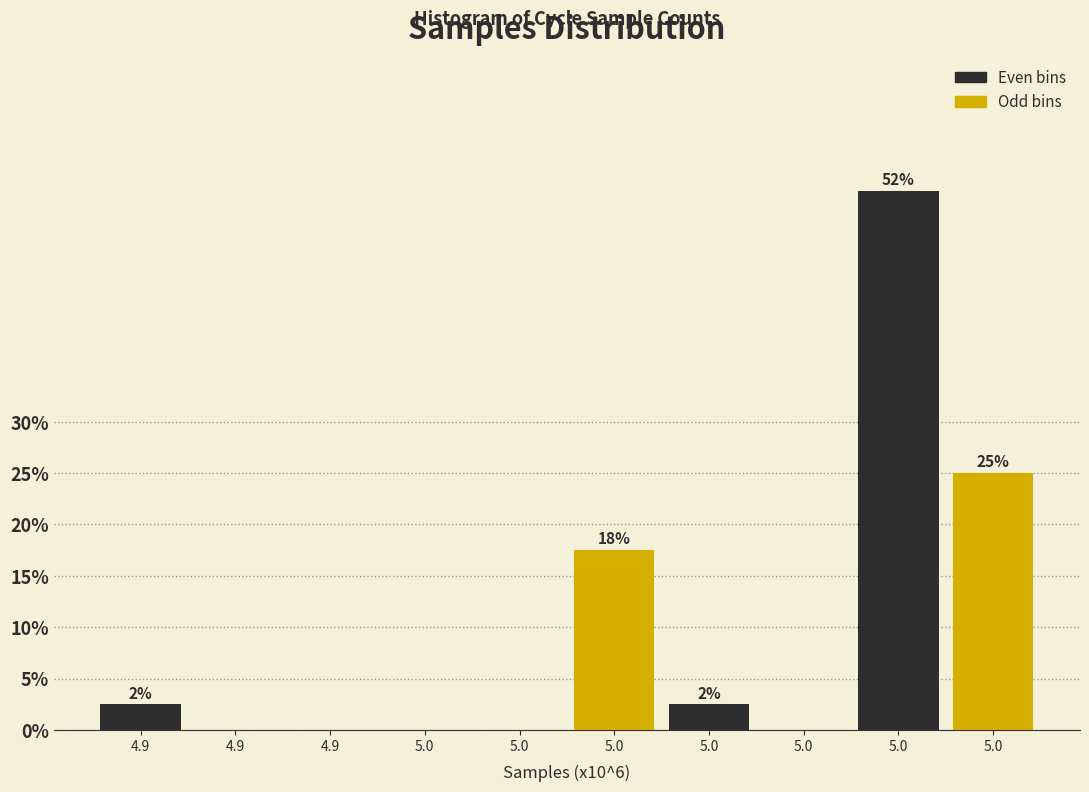

Are the bars horizontal?

No